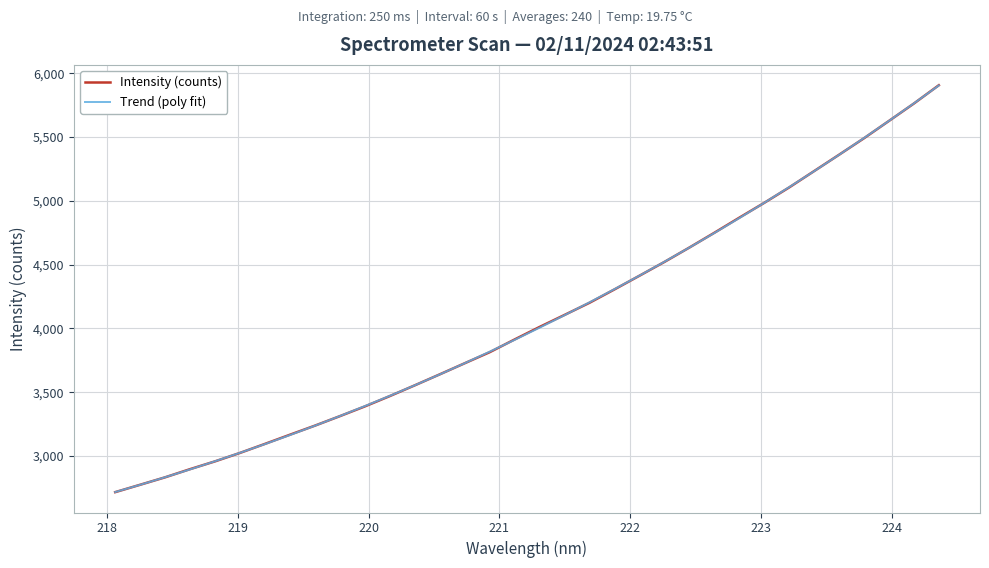

What is the minimum value shown in the chart?

2717.1